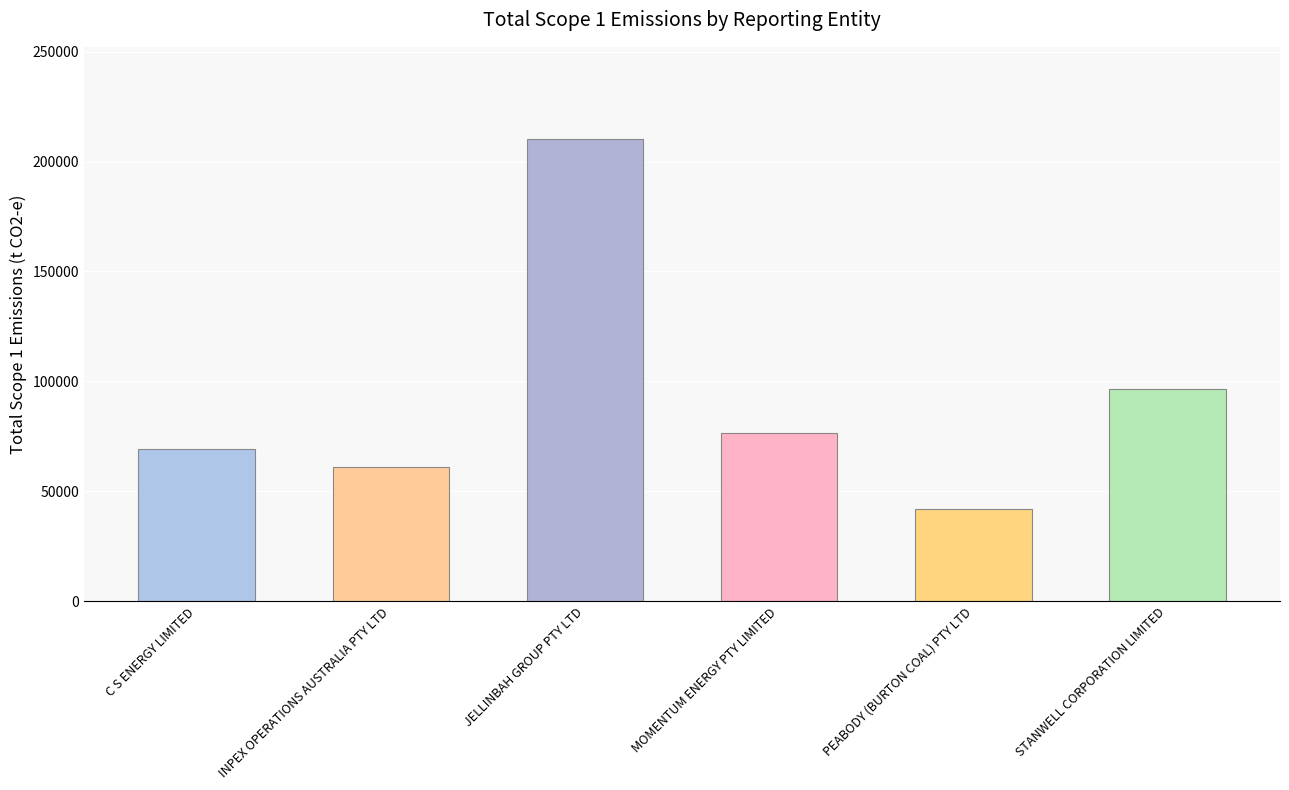

What is the label of the 2nd bar from the left?

INPEX OPERATIONS AUSTRALIA PTY LTD